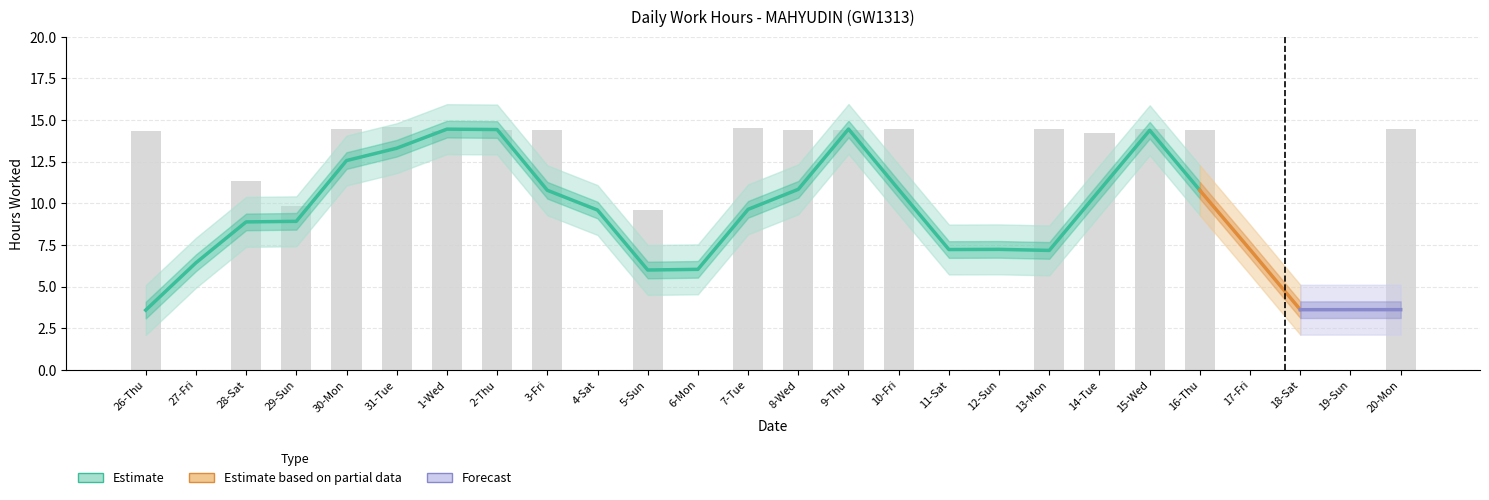

Reading left to right, transcribe all the data shown in this chart.

14.3	0.0	11.4	9.8	14.5	14.6	14.3	14.4	14.4	0.0	9.6	0.0	14.5	14.4	14.4	14.5	0.0	0.0	14.4	14.2	14.4	14.4	0.0	0.0	0.0	14.4